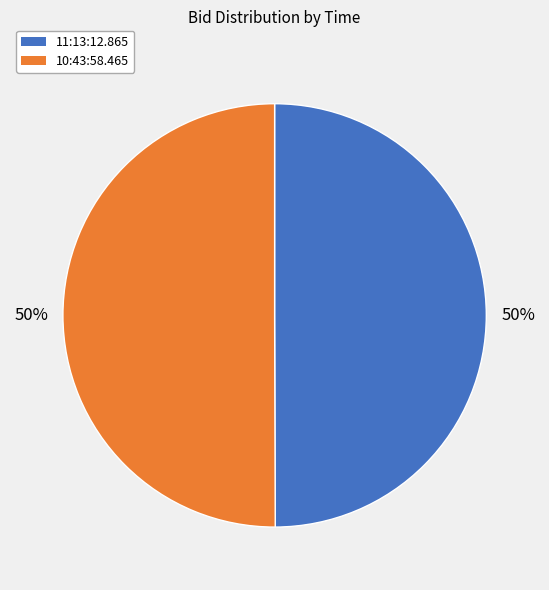

To the nearest percent, what percentage of the pie is 11:13:12.865?

50%